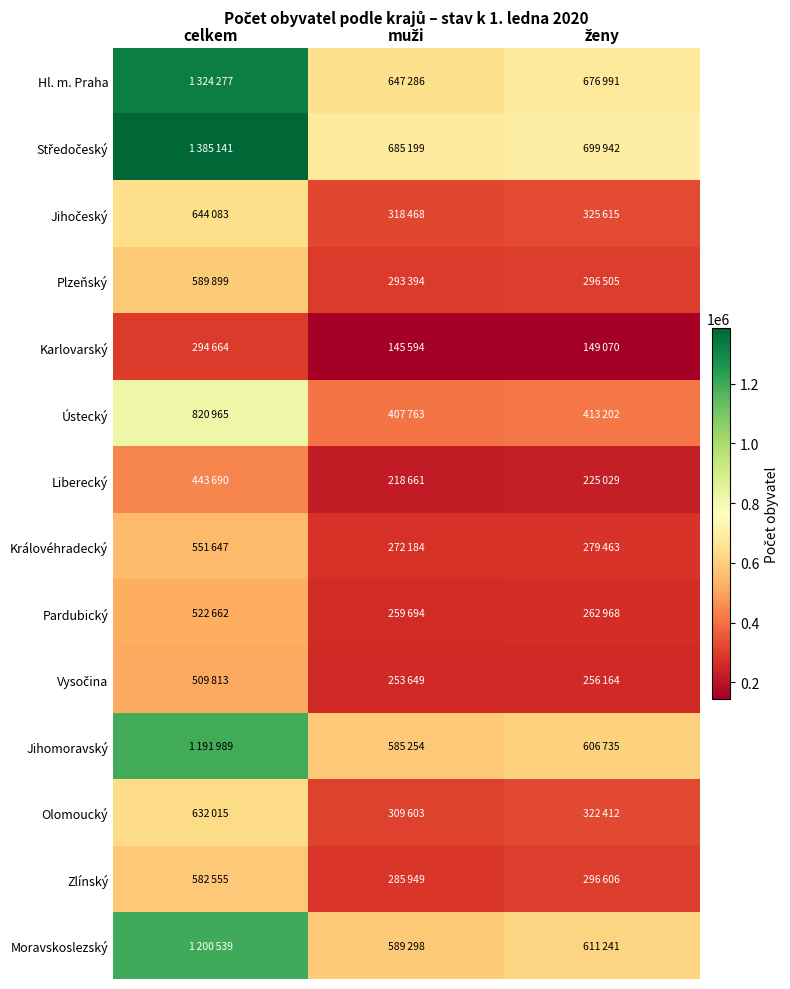

What is the greatest value displayed?

1385141